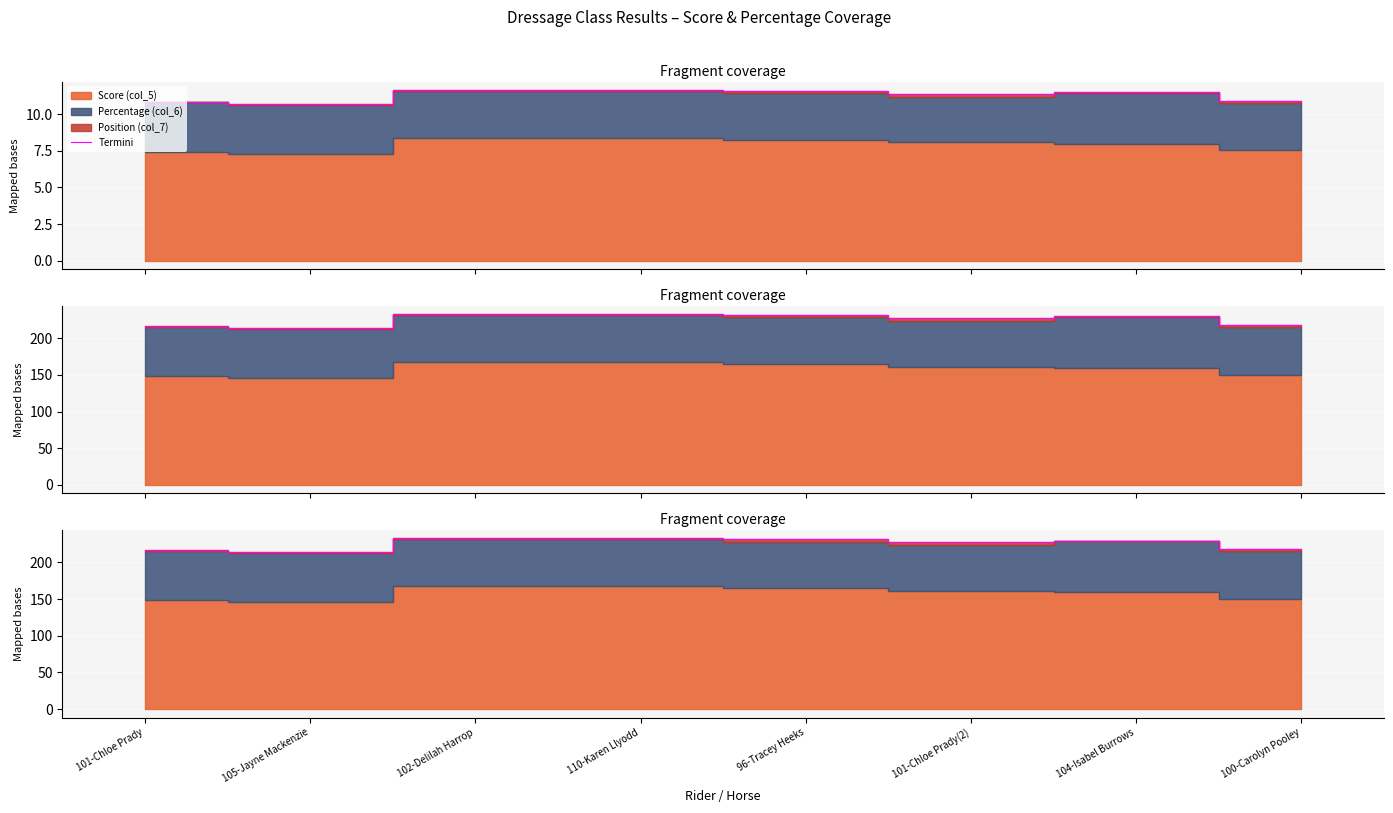

List the labels in order of value, smallest first.

105-Jayne Mackenzie, 101-Chloe Prady, 100-Carolyn Pooley, 101-Chloe Prady(2), 104-Isabel Burrows, 96-Tracey Heeks, 102-Delilah Harrop, 110-Karen Llyodd